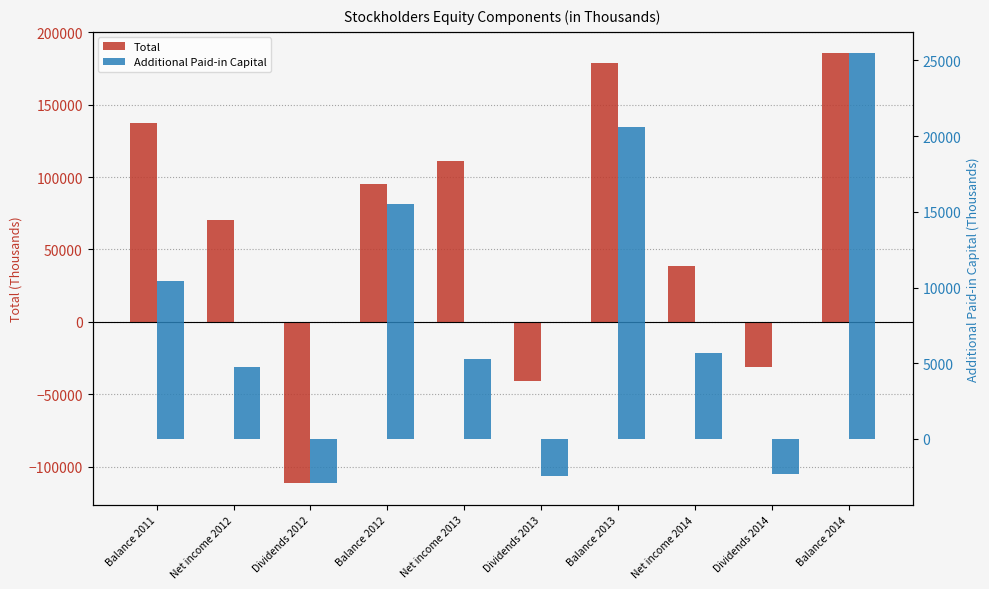

How many bars are there in each group?

2